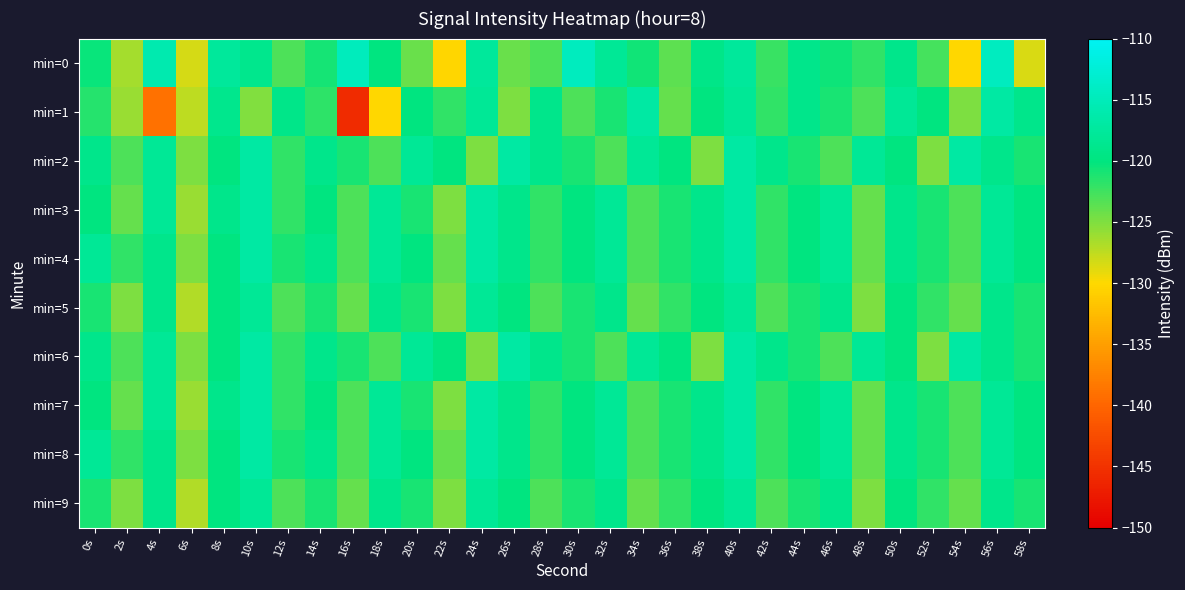

Between 4s and 24s, which is larger?

4s